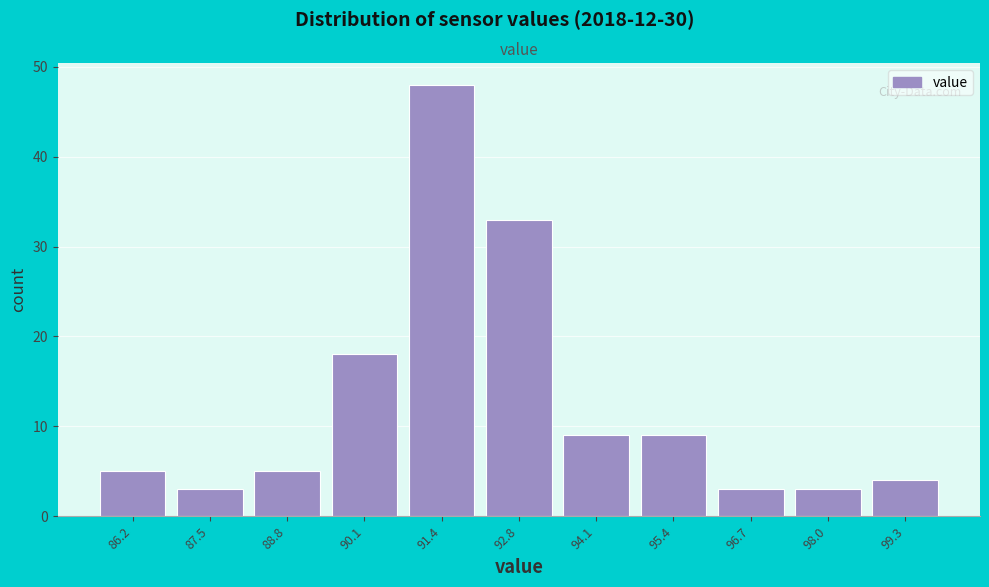

What is the height of the bar covering 88.2 to 89.4 on the x-axis? Neither the bar edges nor the heights are printed on the chart, so give them approximately, as read against the axes.

5